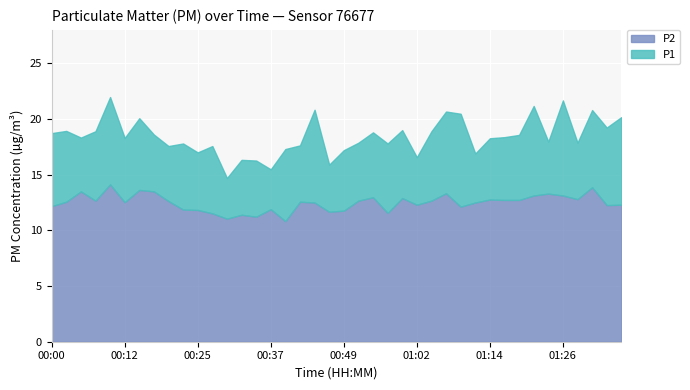

What is the label of the 33rd point from the left?

01:19